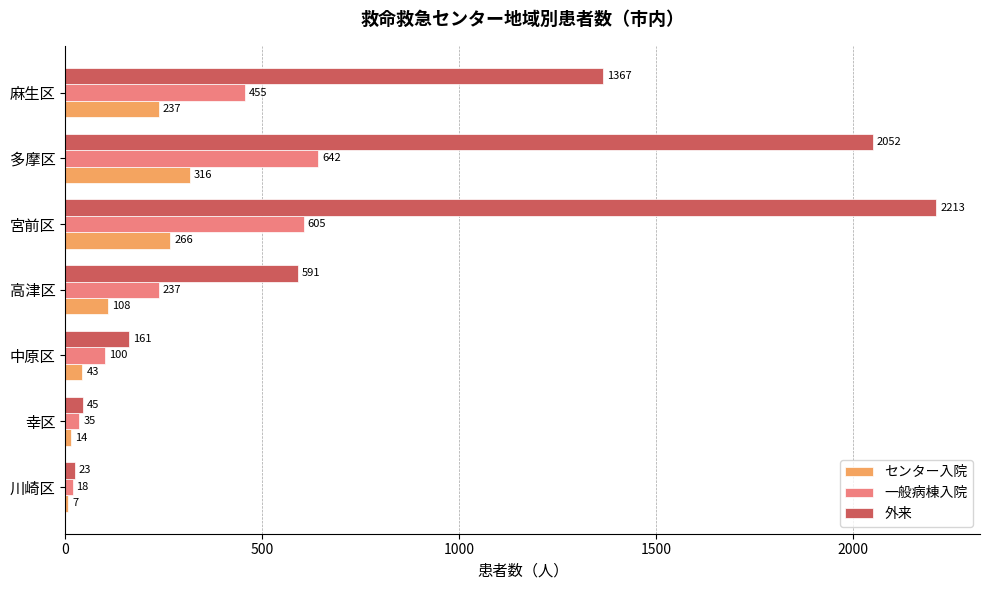

The value of センター入院 at 多摩区 is 180. True or false?

False